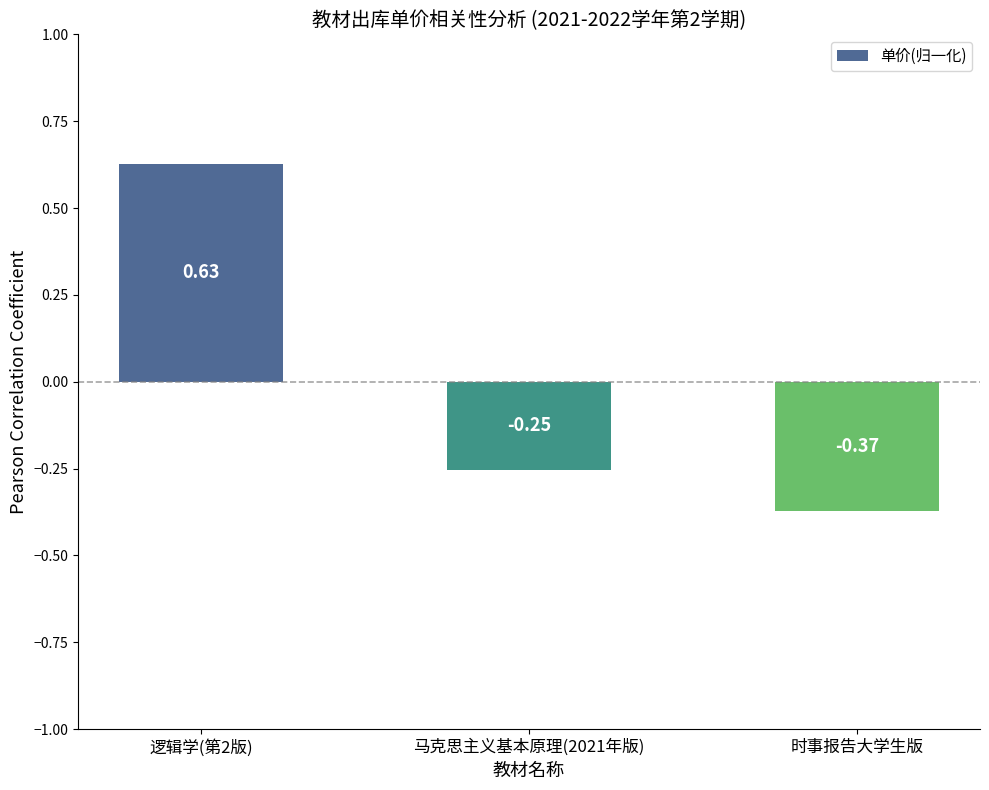

The chart shows a value of 1.0 at 逻辑学(第2版). True or false?

False